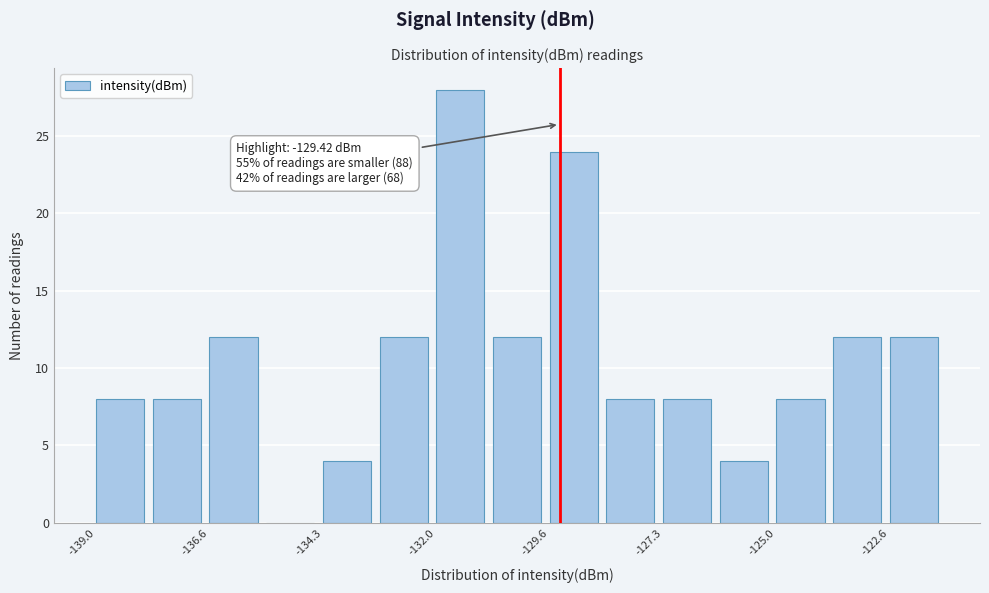

Read against the x-axis, roughly where is the centre of the tallest bar?

-131.5